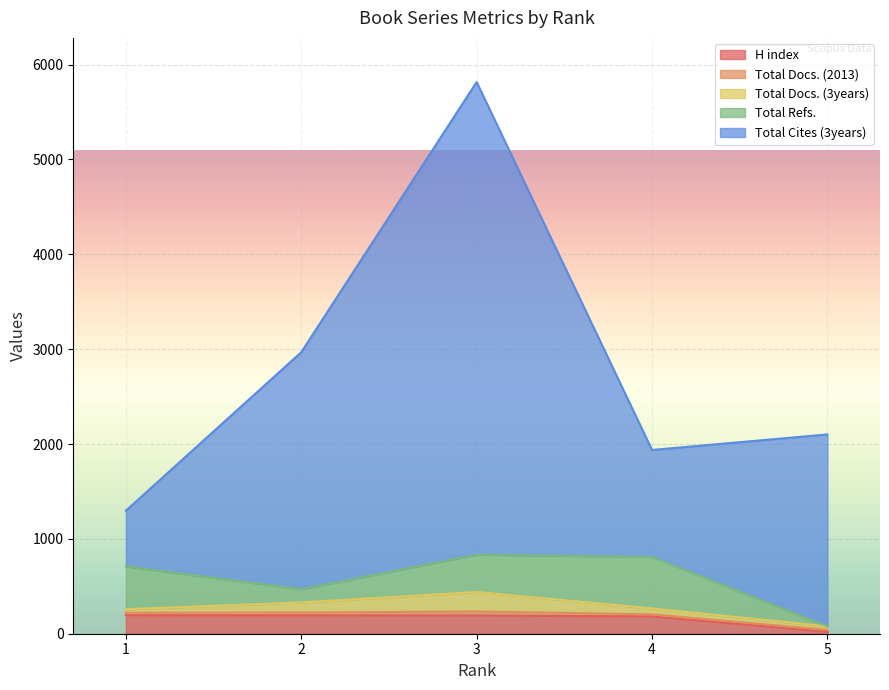

Which series has the largest range (max minus min)?

Total Cites (3years)